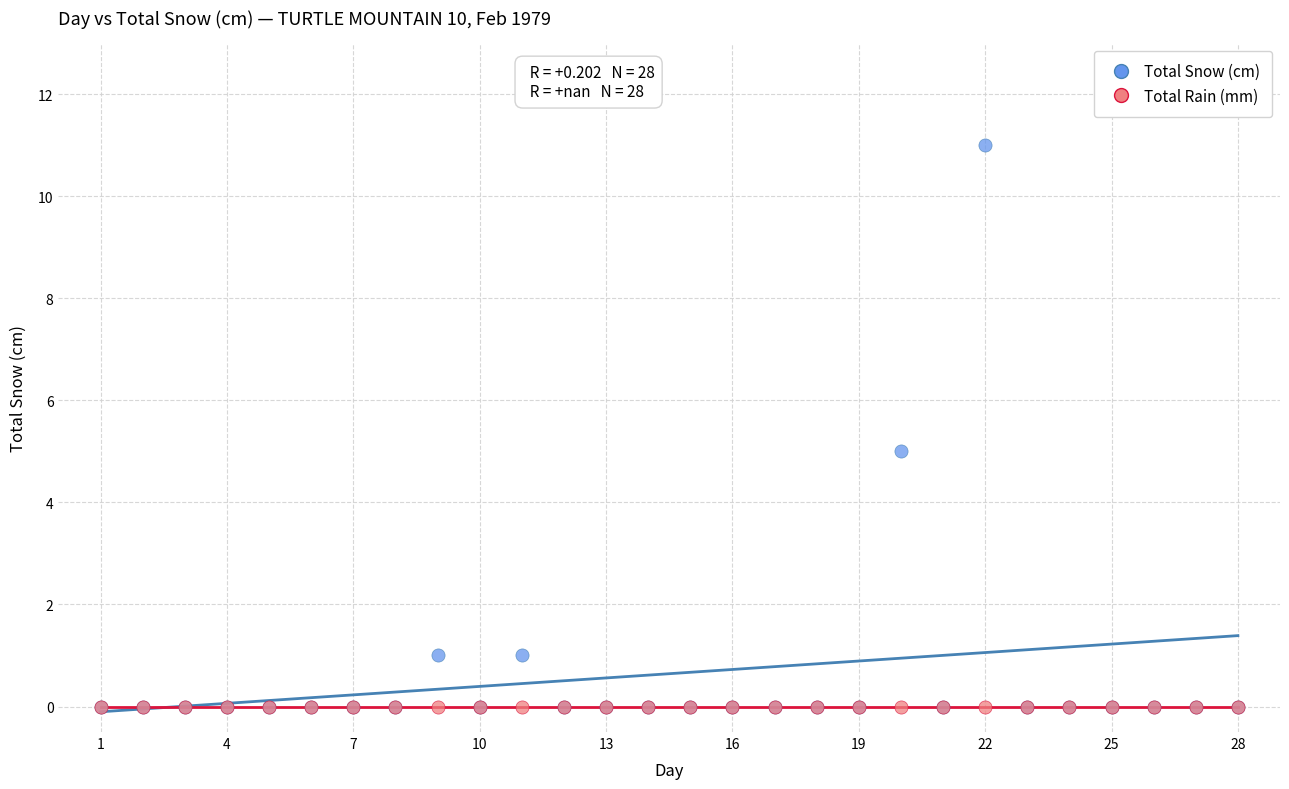

What are all the series names shown in the legend?

Total Snow (cm), Total Rain (mm)